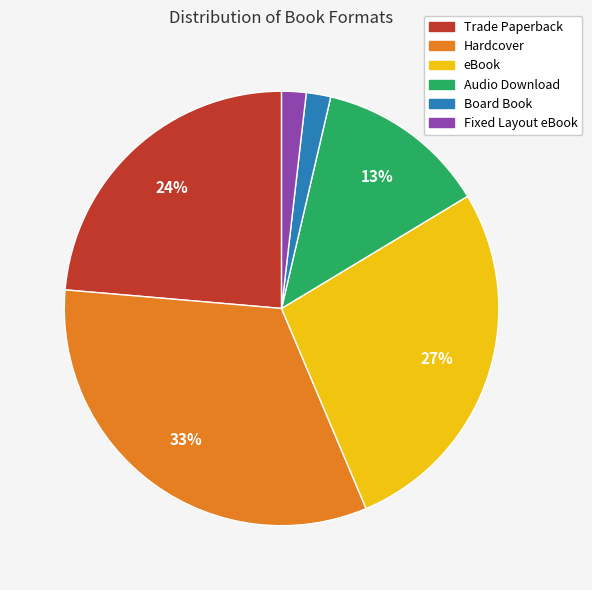

To the nearest percent, what is the difference between the largest and smallest slice percentages?

31%